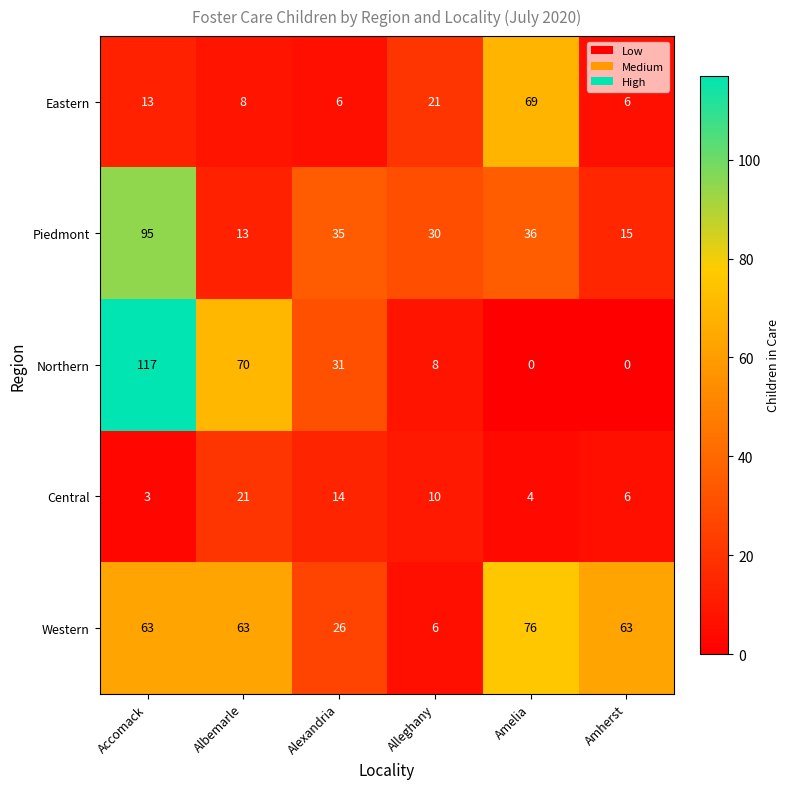

What is the maximum value shown in the chart?

117